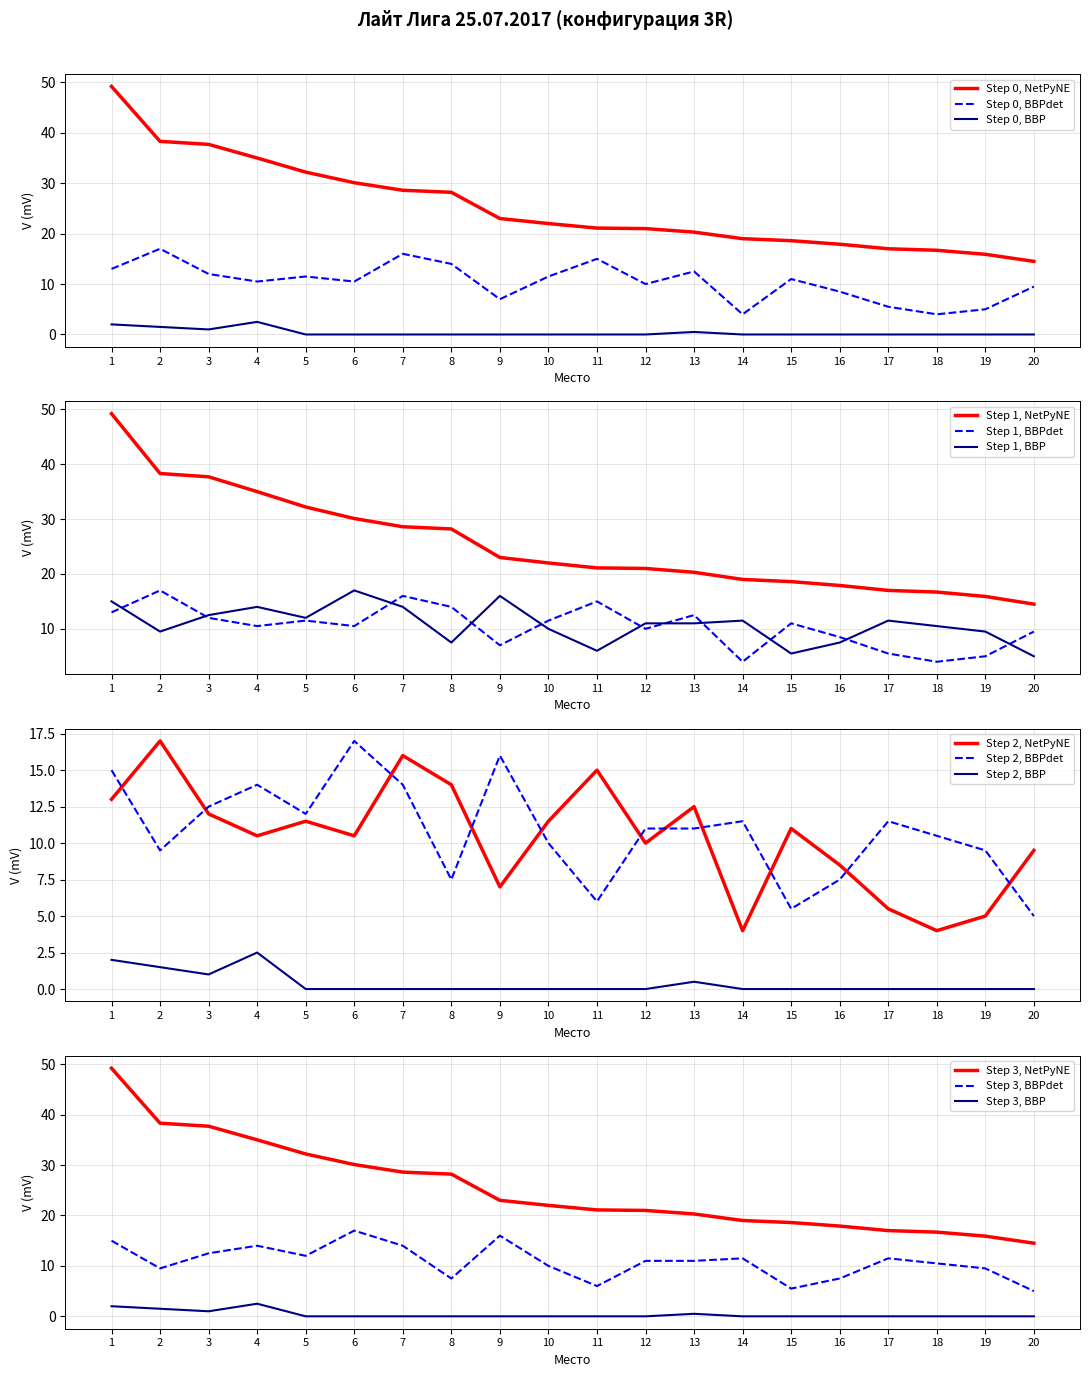

What is the spread (max minus min) of values at 14?

19.0